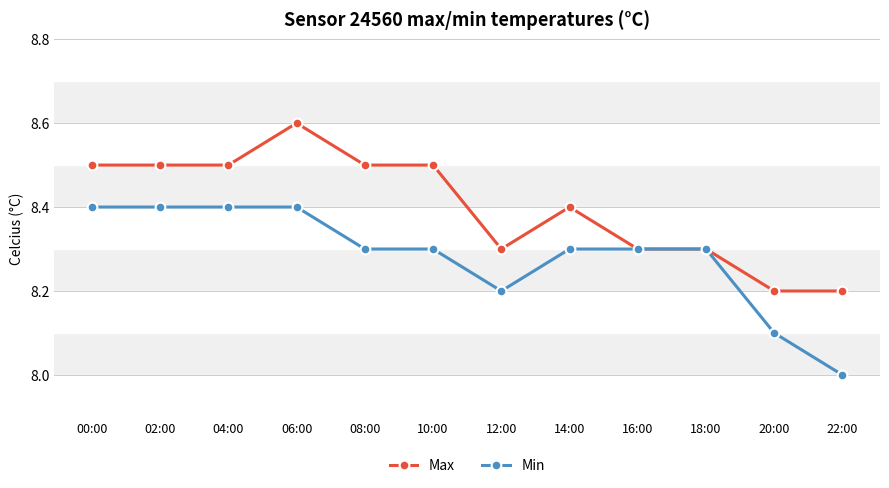

Does the chart display data point markers on the line(s)?

Yes